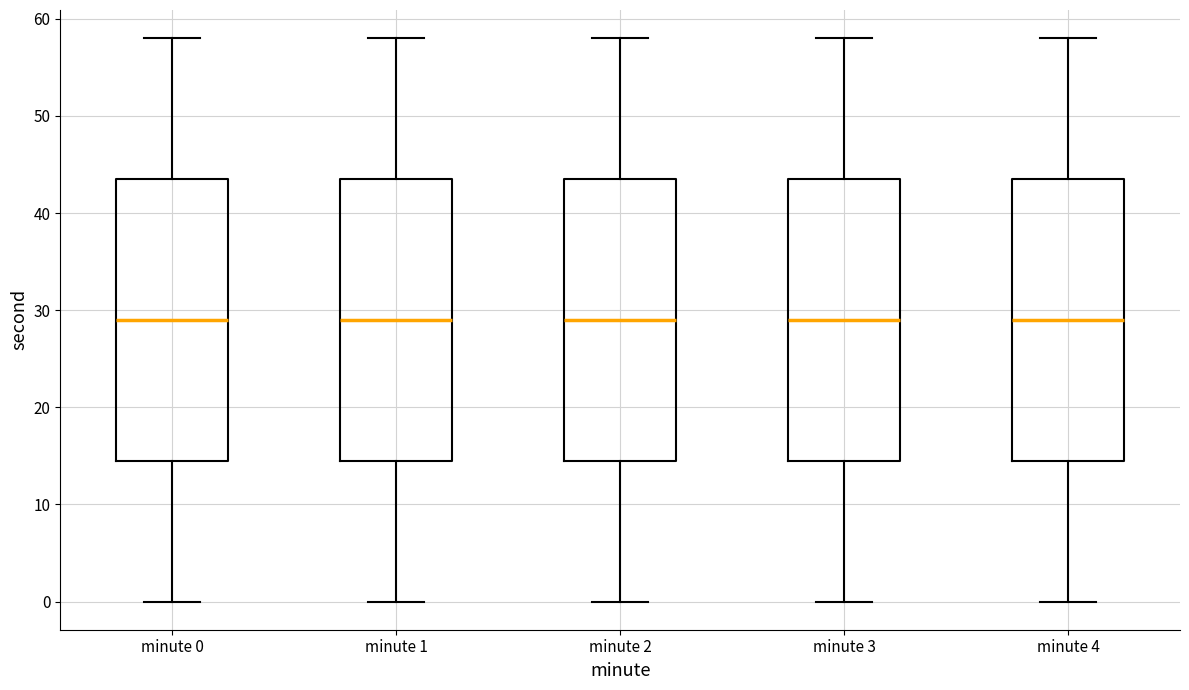

Where does the upper whisker of the box for minute 3 end on the y-axis? The values are not printed on the chart, so give them approximately, as read against the axis.

58